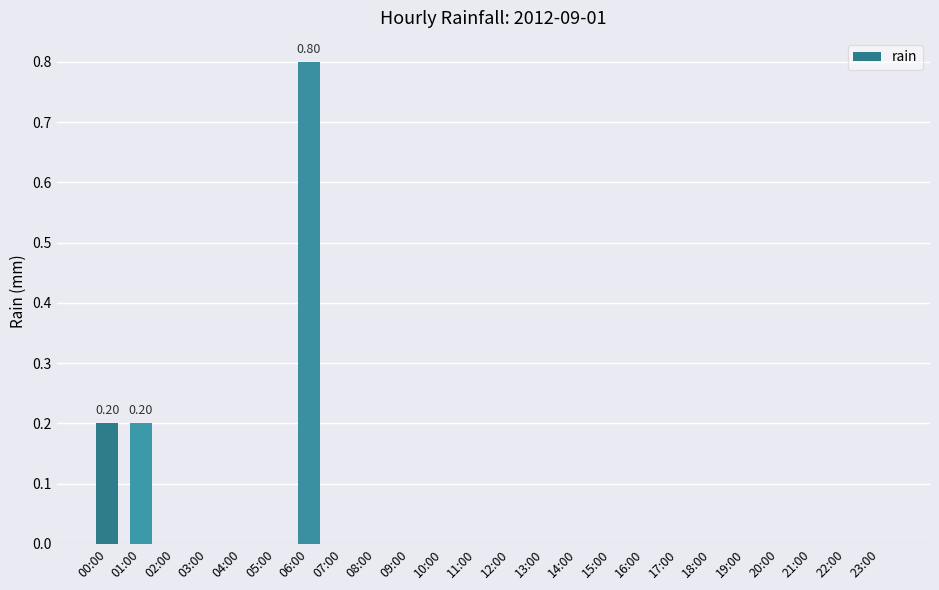

Reading right to left, extract all data points from this chart.

0.0	0.0	0.0	0.0	0.0	0.0	0.0	0.0	0.0	0.0	0.0	0.0	0.0	0.0	0.0	0.0	0.0	0.8	0.0	0.0	0.0	0.0	0.2	0.2